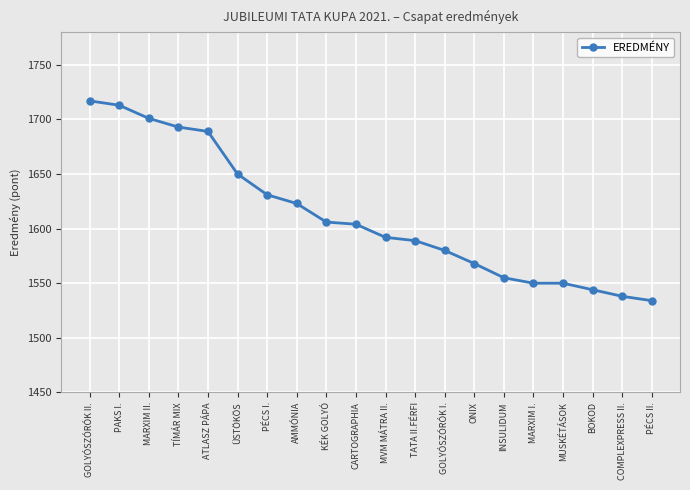

What is the label of the 11th point from the left?

MVM MÁTRA II.